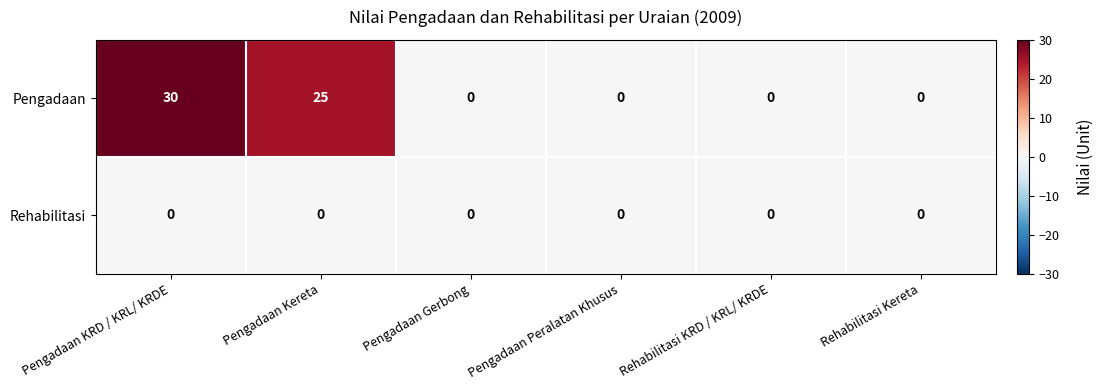

List the series in order of their overall mean, lowest first.

Rehabilitasi, Pengadaan